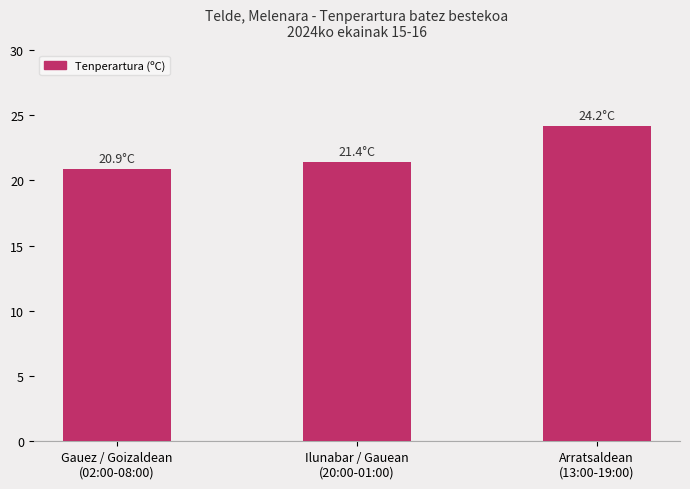

What is the label of the 3rd bar from the left?

Arratsaldean
(13:00-19:00)